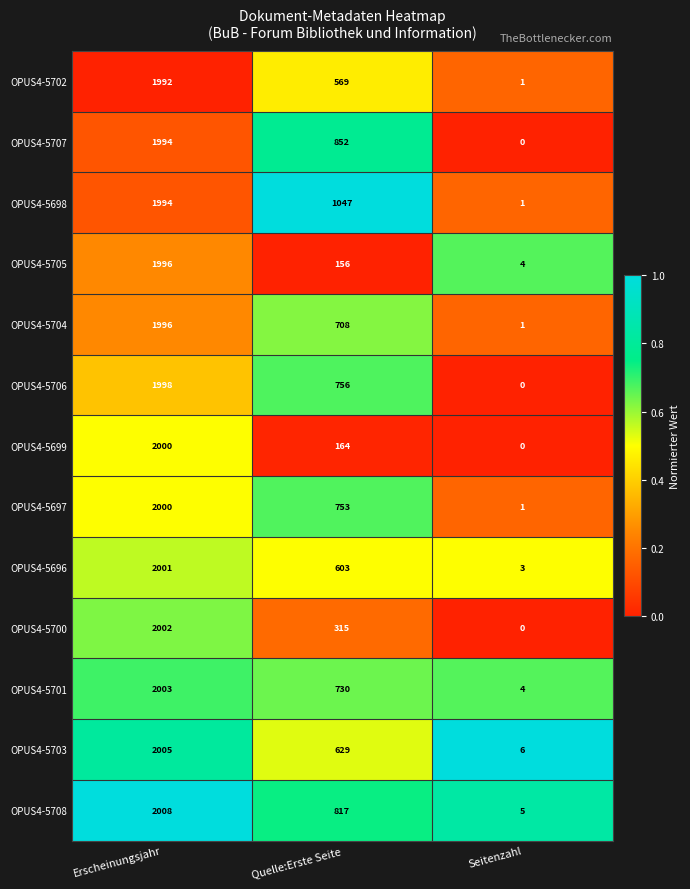

Between Erscheinungsjahr and Seitenzahl, which series saw the biggest shift?

OPUS4-5708